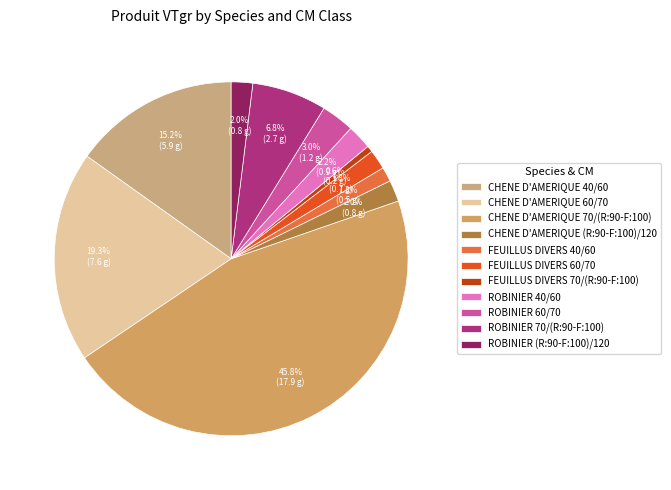

Count the number of slices in the pie.

11